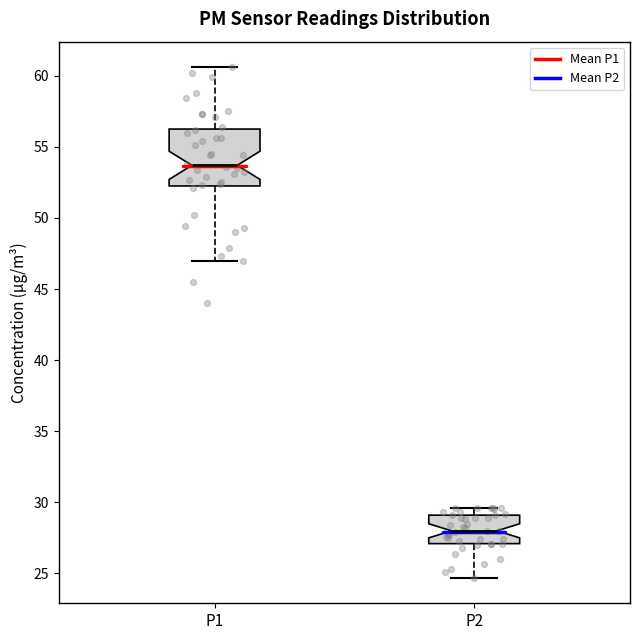

Comparing the boxes themselves (not the whiskers), which one is the tallest?

P1